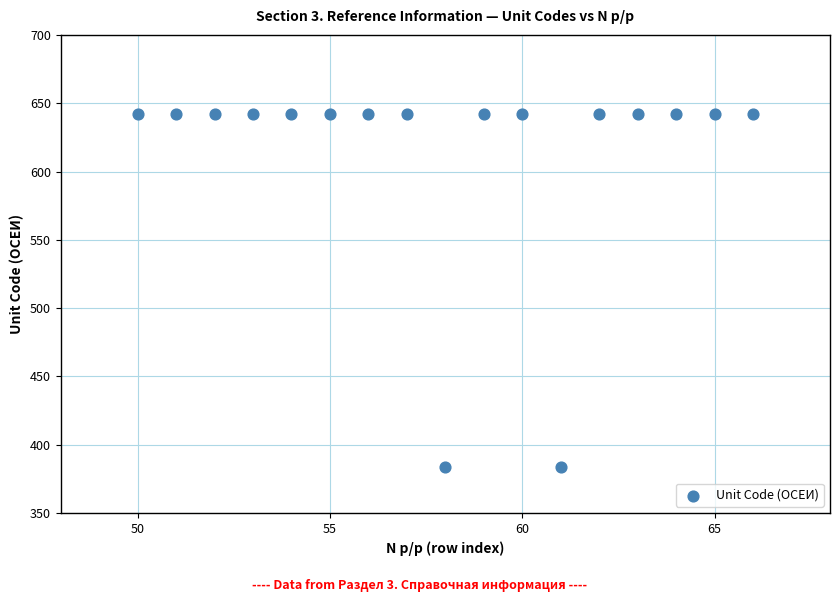

What is the range of Y values (max minus min)?

258